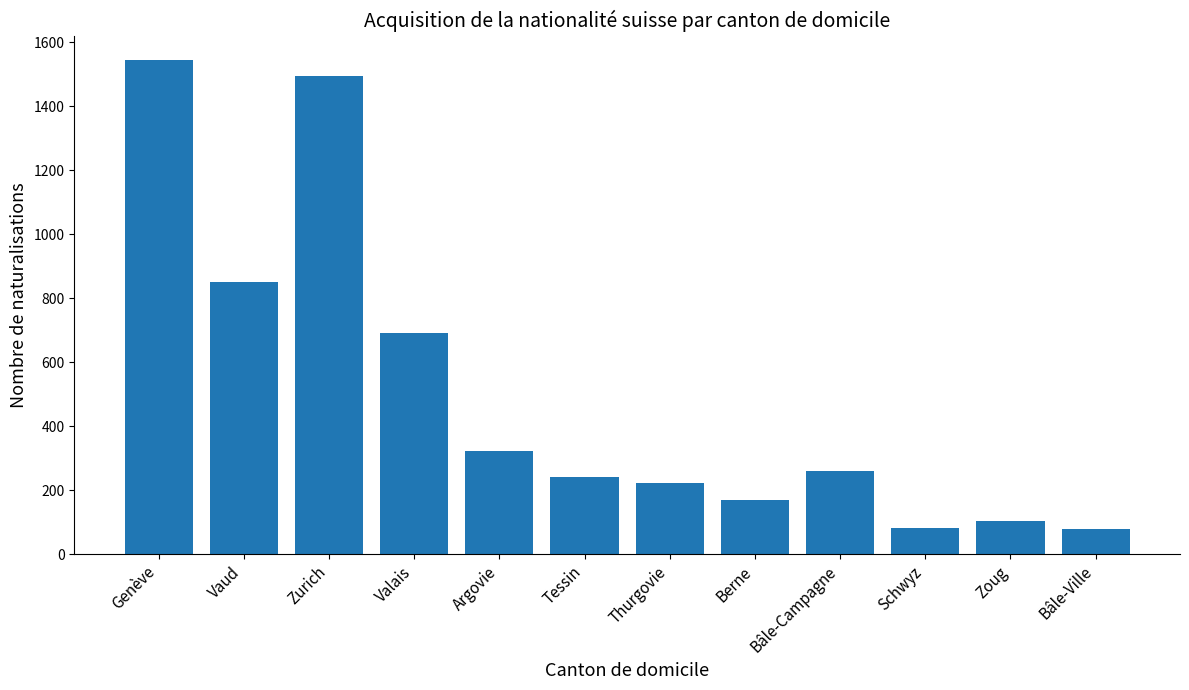

At which category does the chart reach its peak across all series?

Genève